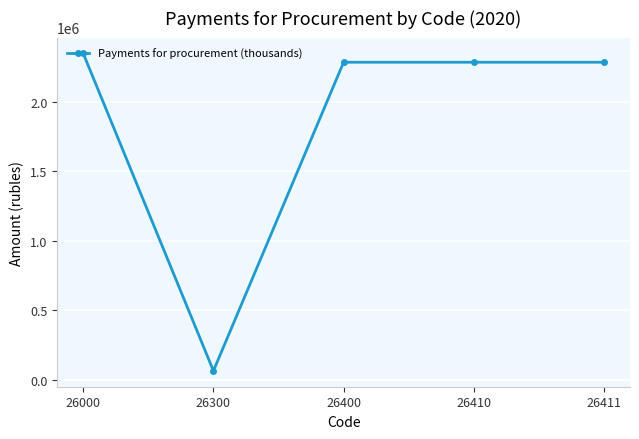

Reading left to right, list all the values displayed in this chart.

26000=2347146.0	26300=63200.0	26400=2283946.0	26410=2283946.0	26411=2283946.0